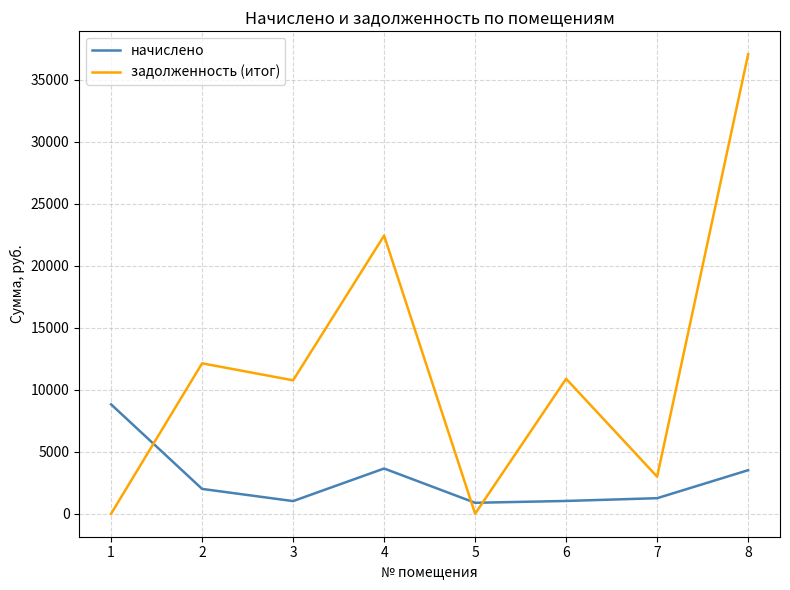

Where is задолженность (итог) nearest to the value 18535?

4